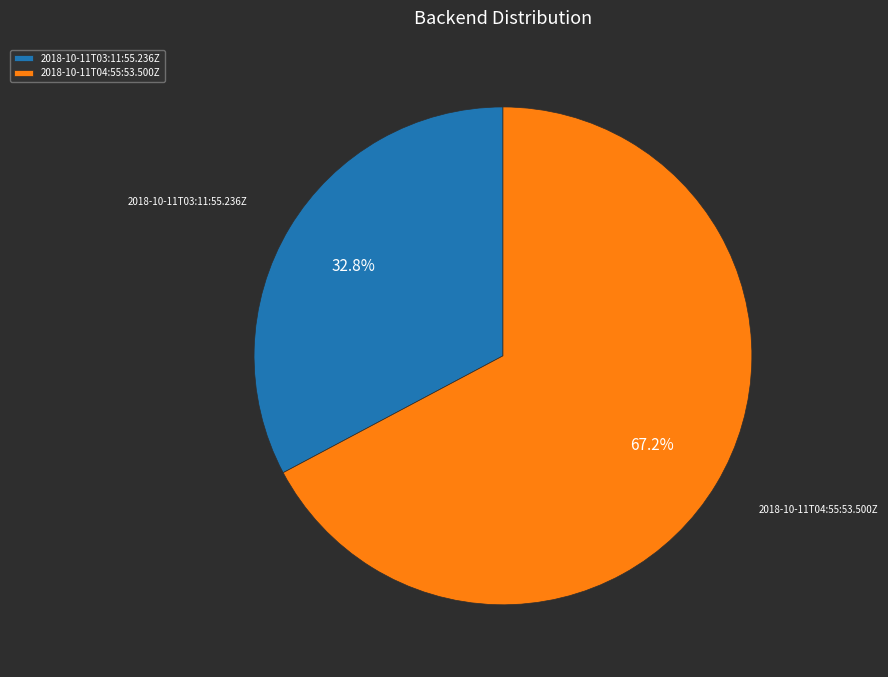

To the nearest percent, what is the difference between the largest and smallest slice percentages?

34%